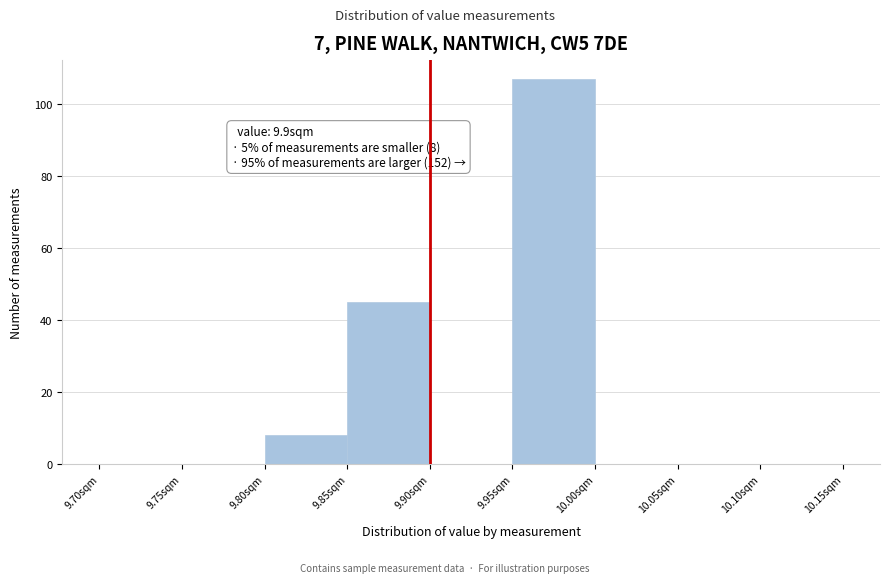

Over which range of the x-axis is the bar tallest?

9.95 to 10.00